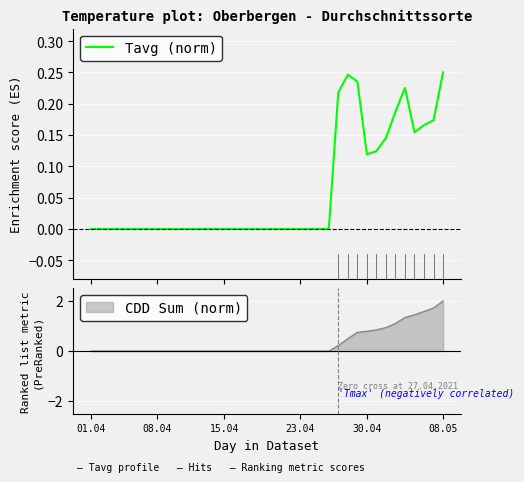

How many interior local valleys (lower than both neighbors) does the data have?

2